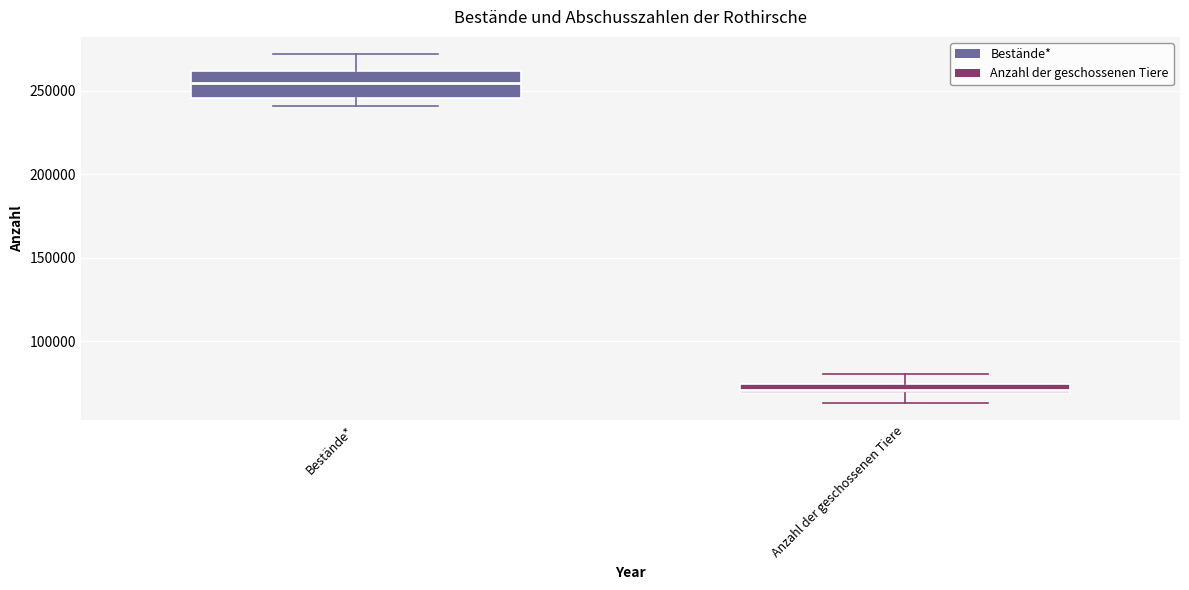

Comparing the boxes themselves (not the whiskers), which one is the tallest?

Bestände*